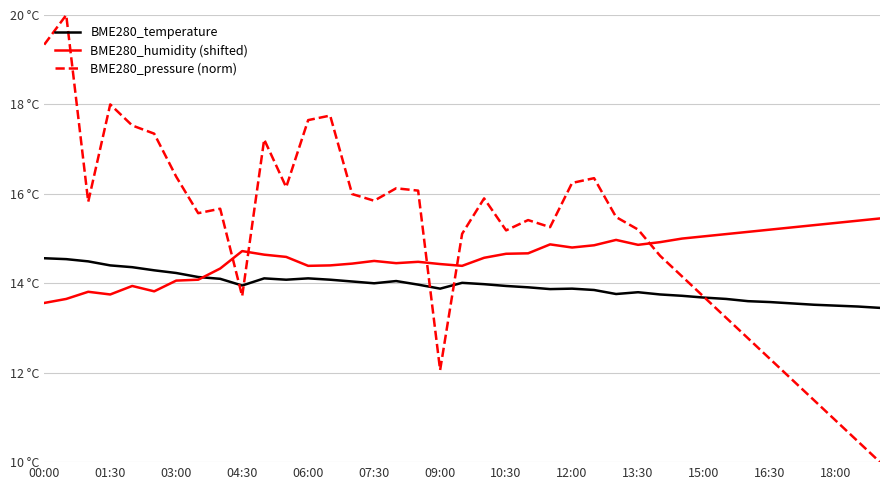

List the series in order of their overall mean, lowest first.

BME280_temperature, BME280_humidity (shifted), BME280_pressure (norm)